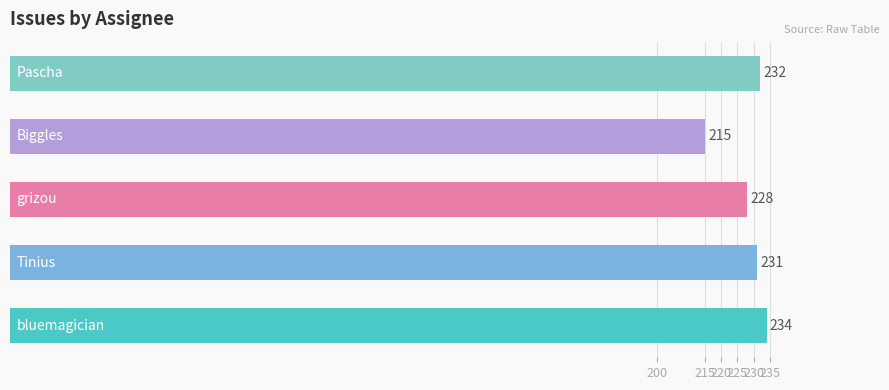

What is the maximum value shown in the chart?

234